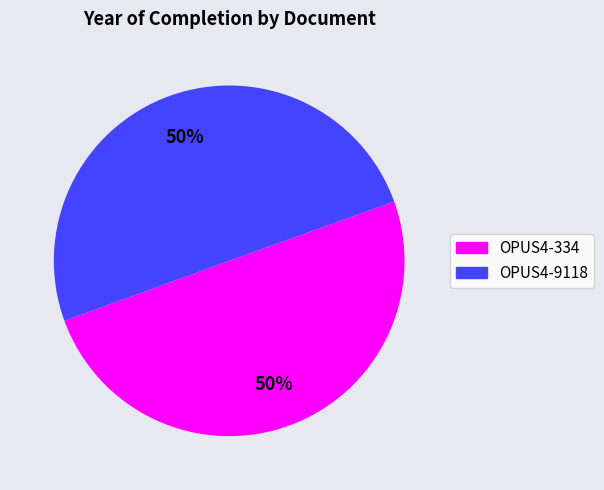

What is the ratio of the value at OPUS4-9118 to the value at OPUS4-334?

1.0